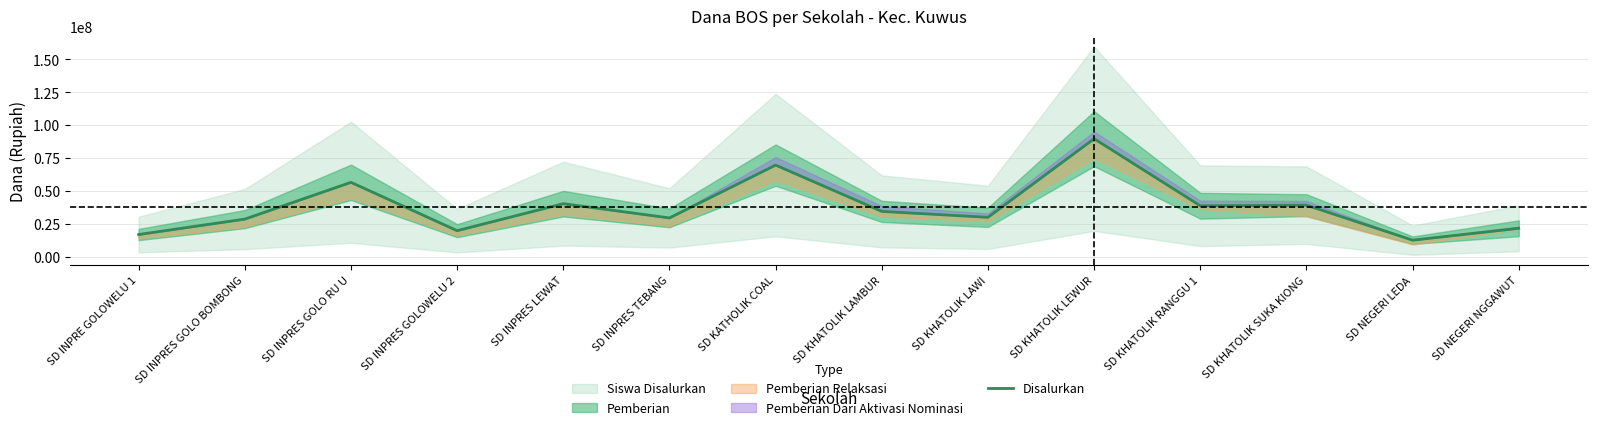

Count the number of values greater than 34650000.

6